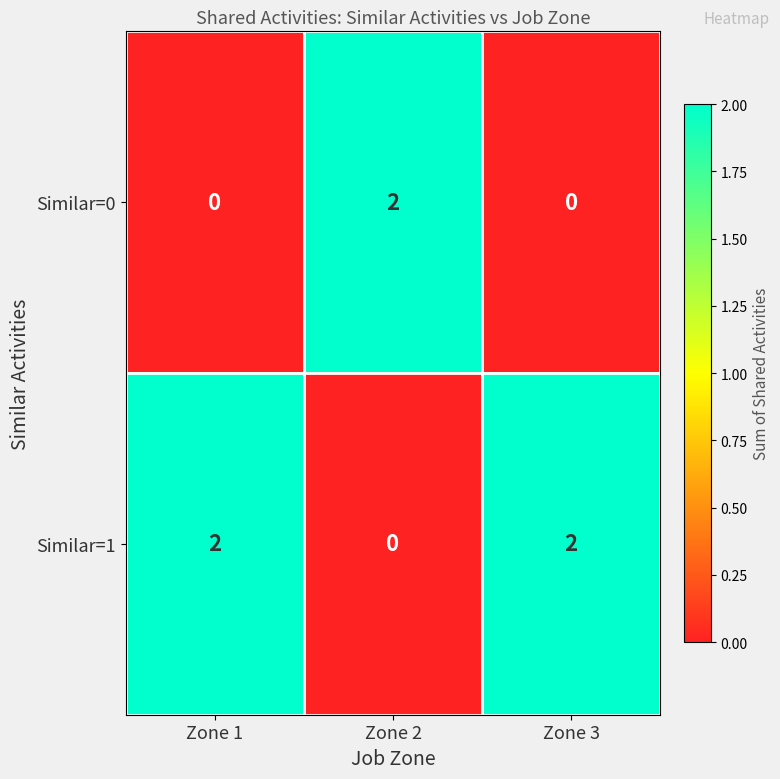

Is the value of Similar=1 at Zone 1 greater than the value of Similar=0 at Zone 3?

Yes